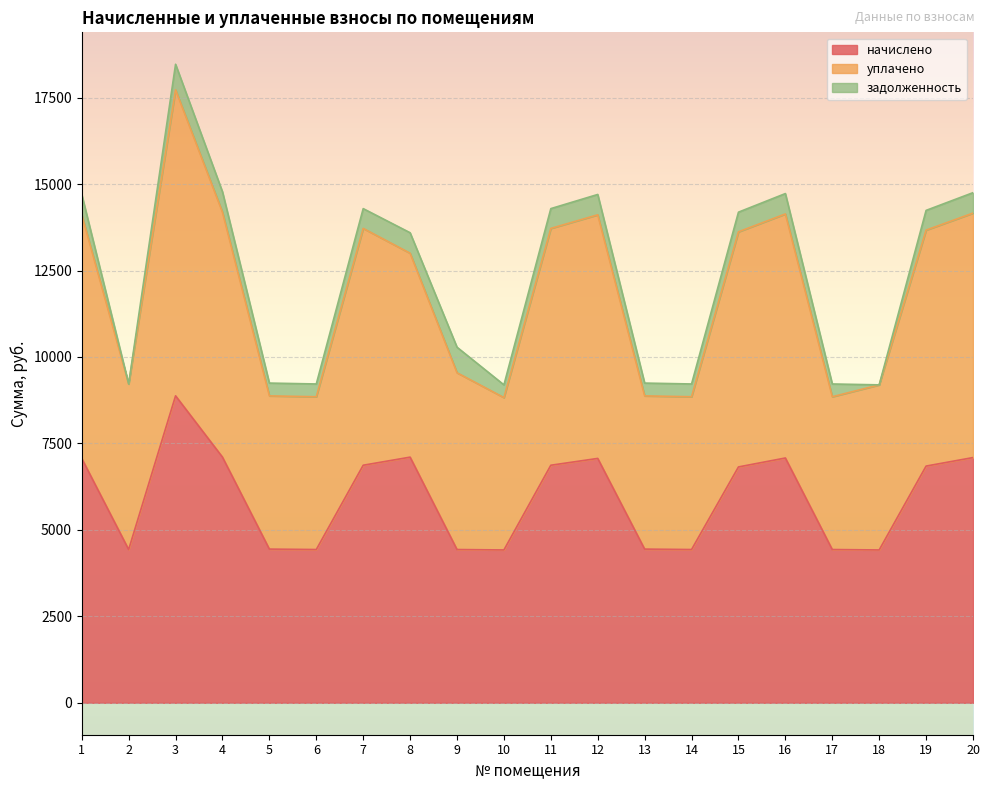

At which category does уплачено reach its first local valley?

2